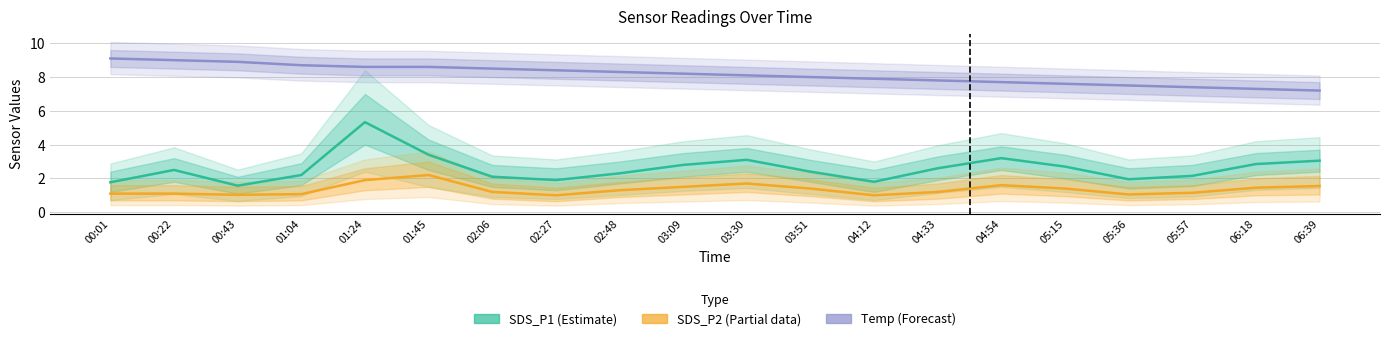

At which category is the sum across all series the highest?

01:24